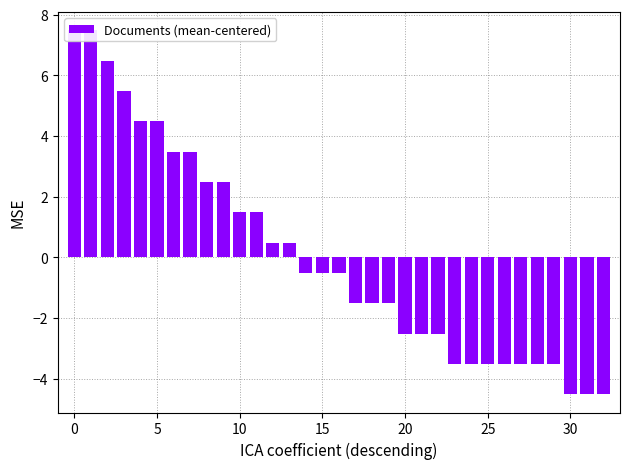

Is it true that the value at 29 is -3.5?

True